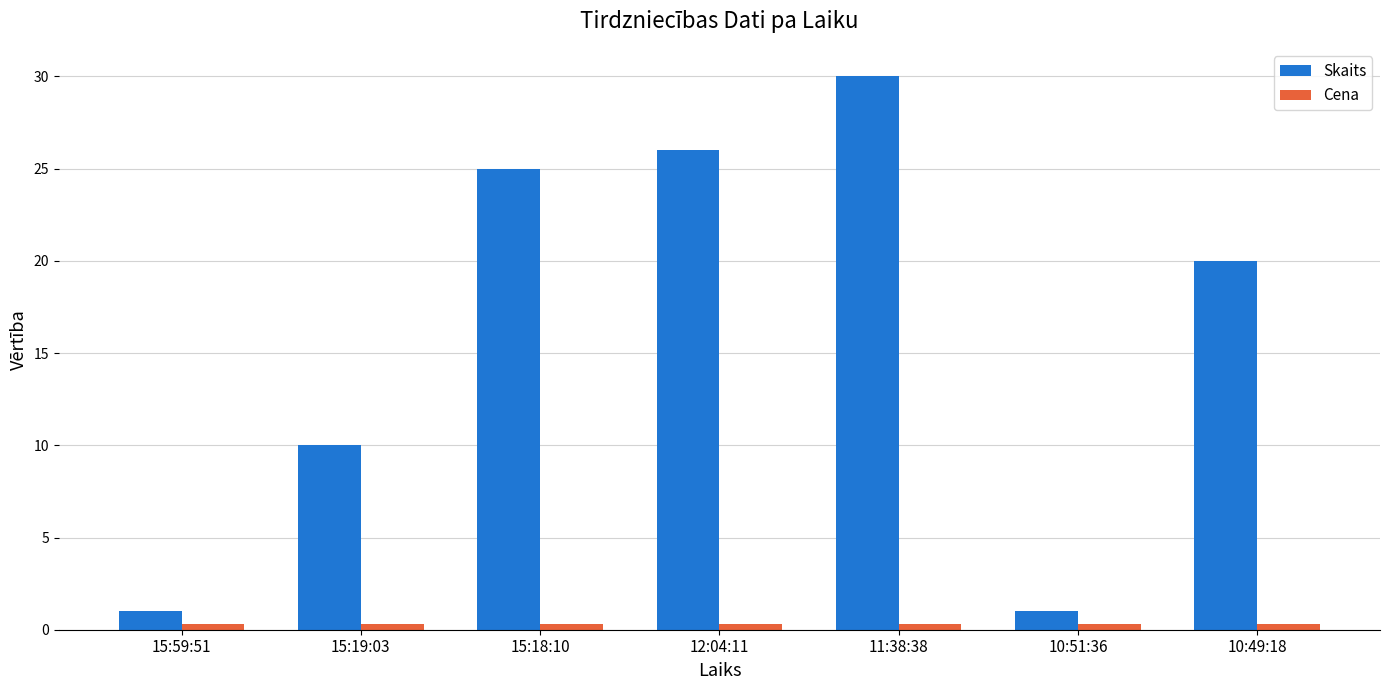

What is the minimum value for Skaits?

1.0